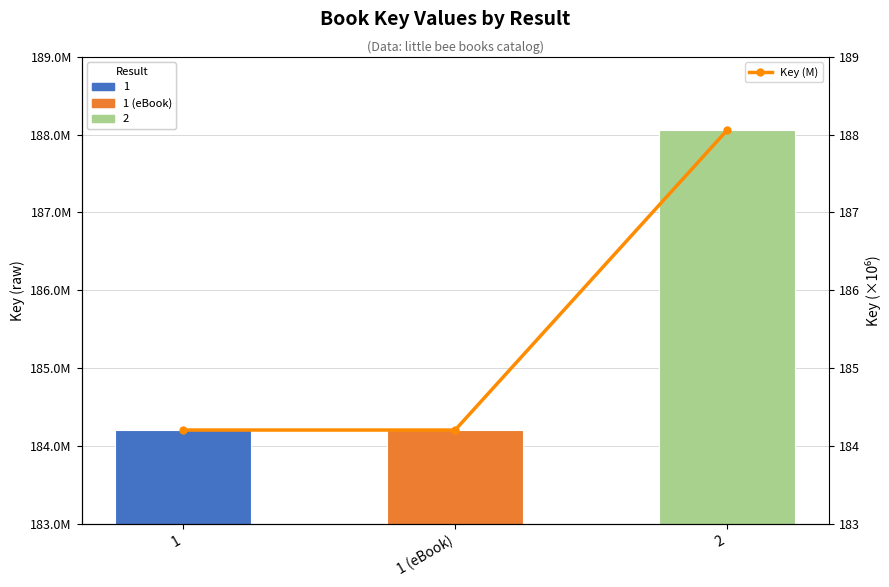

Which has a higher value, 2 or 1 (eBook)?

2